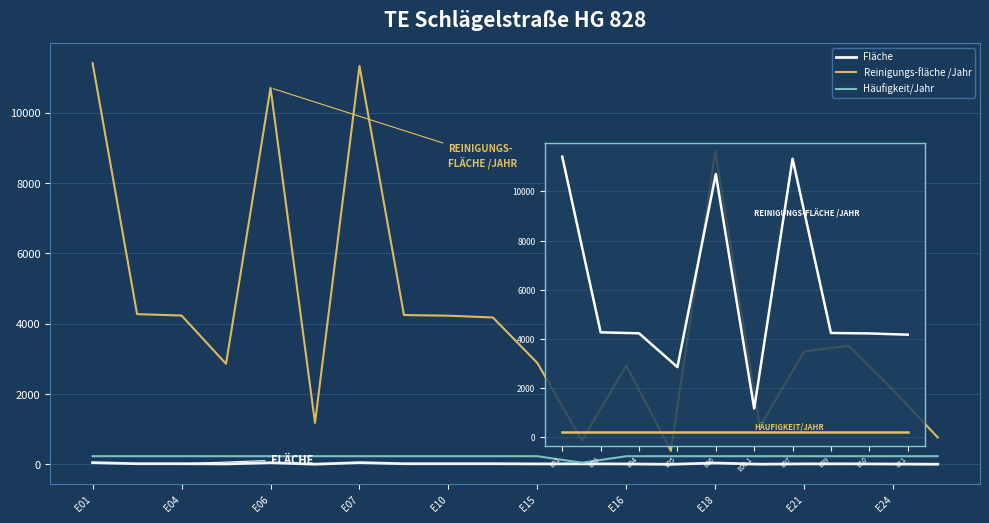

What are all the series names shown in the legend?

Fläche, Reinigungs-fläche /Jahr, Häufigkeit/Jahr